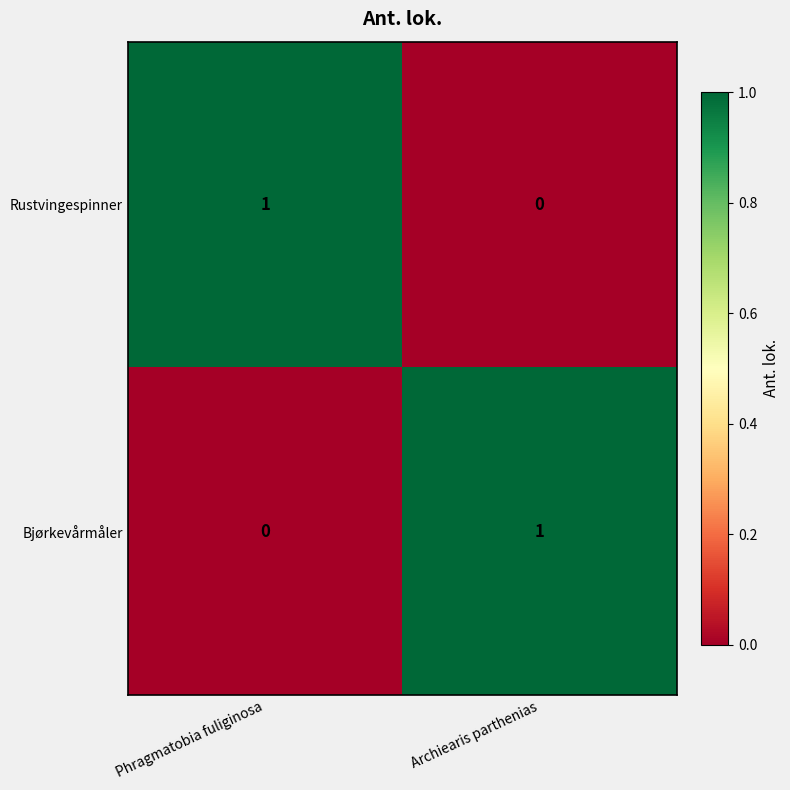

Is it true that Bjørkevårmåler equals 1 at Archiearis parthenias?

True